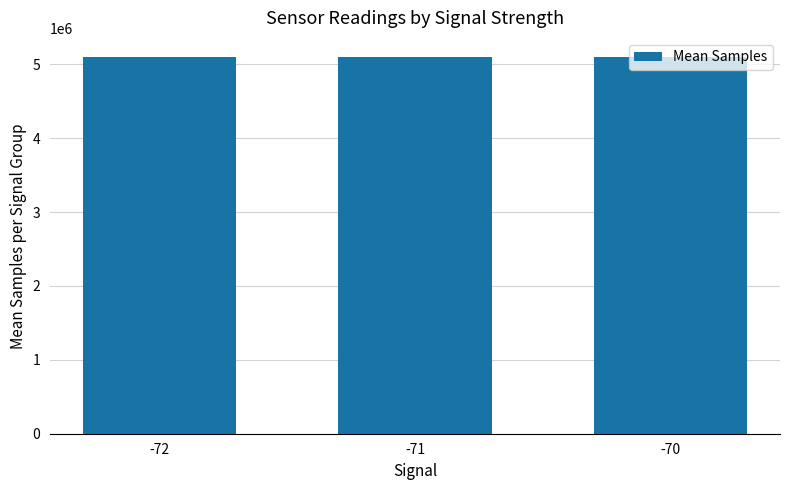

Count the number of data series in this chart.

1